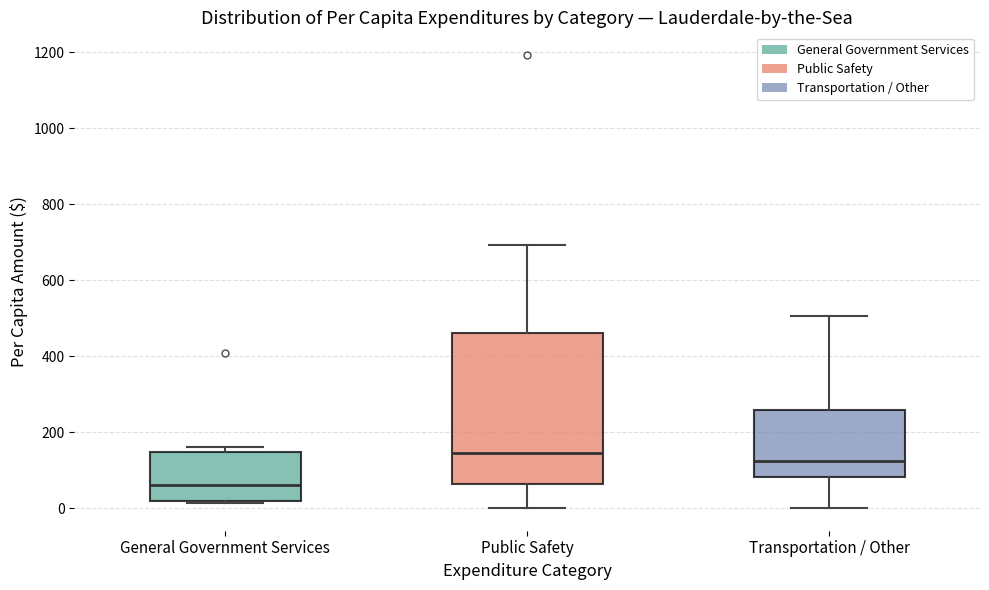

Reading left to right, read every box against the y-axis: the position of its median line, the range the box covers, and the ends of its whiskers. The values are not printed on the chart, so give them approximately, as read against the axis.

General Government Services: median 60, box 20 to 140, whiskers 20 (just below the box's lower edge) to 160
Public Safety: median 140, box 60 to 460, whiskers 0 to 700
Transportation / Other: median 120, box 80 to 260, whiskers 0 to 500